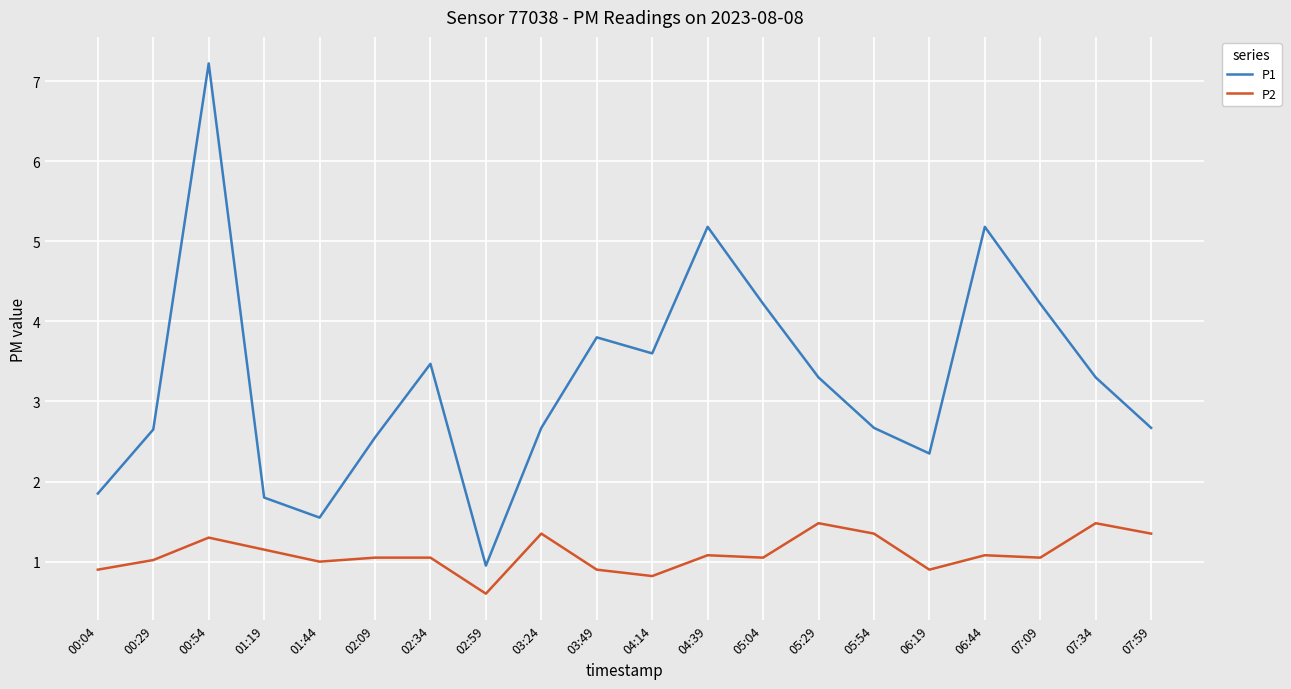

What position from the left is 06:44?

17